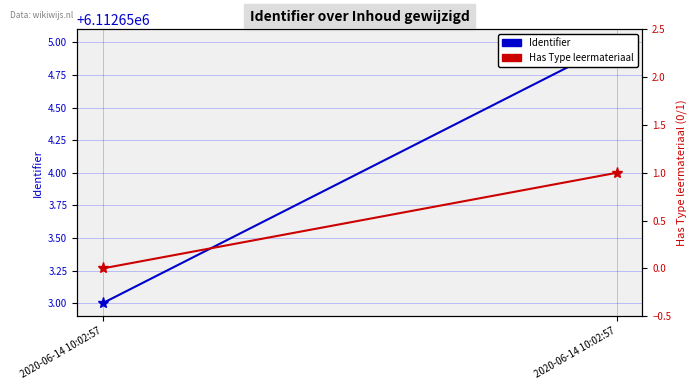

What is the difference between the maximum and minimum values in the Has Type leermateriaal series?

1